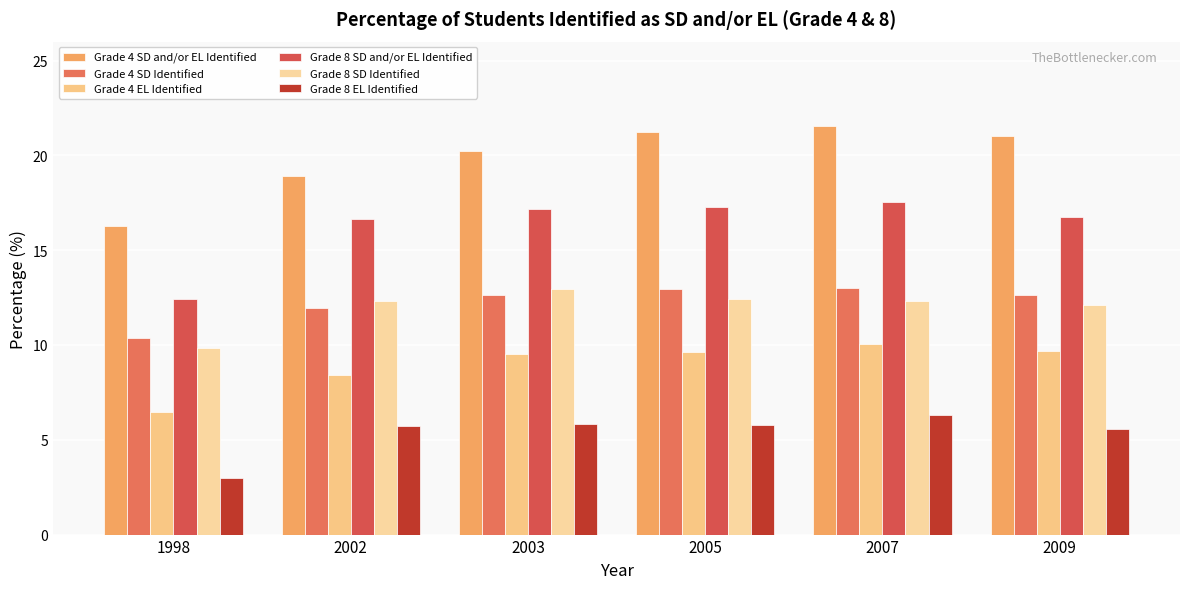

Reading left to right, what are all the values shown in this chart?

Grade 4 SD and/or EL Identified: 1998=16.3	2002=18.9	2003=20.2	2005=21.2	2007=21.6	2009=21.0
Grade 4 SD Identified: 1998=10.3	2002=11.9	2003=12.6	2005=12.9	2007=13.0	2009=12.6
Grade 4 EL Identified: 1998=6.4	2002=8.4	2003=9.5	2005=9.7	2007=10.0	2009=9.7
Grade 8 SD and/or EL Identified: 1998=12.4	2002=16.6	2003=17.2	2005=17.3	2007=17.5	2009=16.7
Grade 8 SD Identified: 1998=9.9	2002=12.3	2003=12.9	2005=12.4	2007=12.3	2009=12.1
Grade 8 EL Identified: 1998=3.0	2002=5.7	2003=5.8	2005=5.8	2007=6.3	2009=5.6